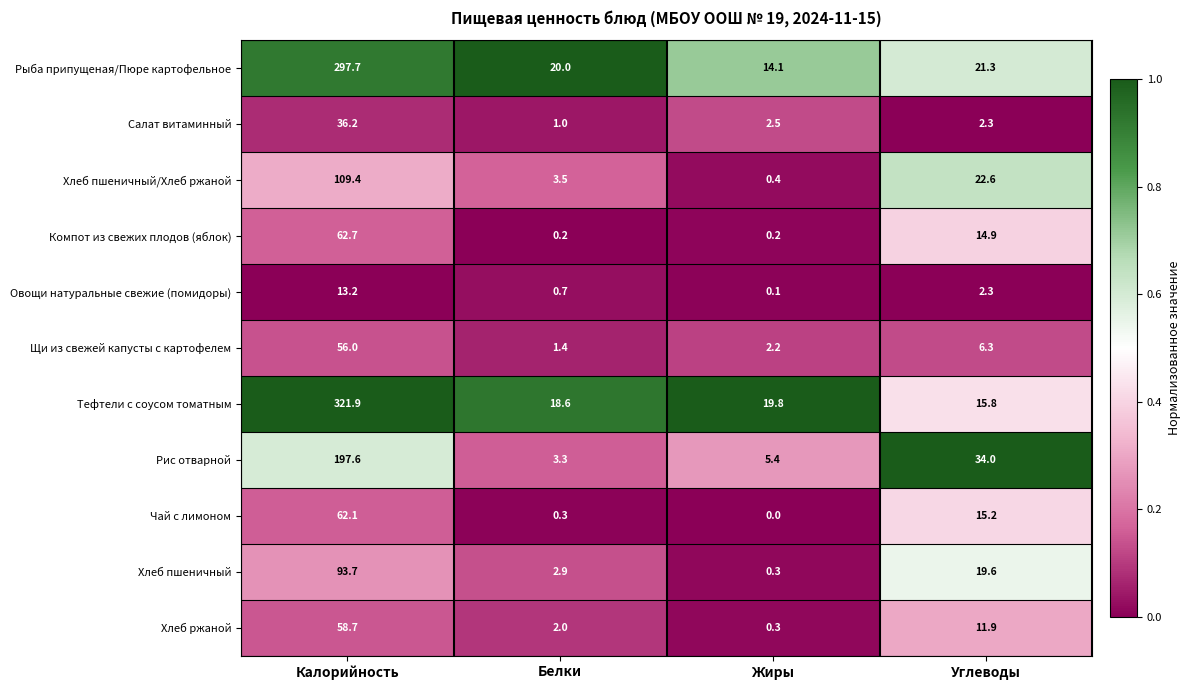

At which category is the sum across all series the highest?

Калорийность